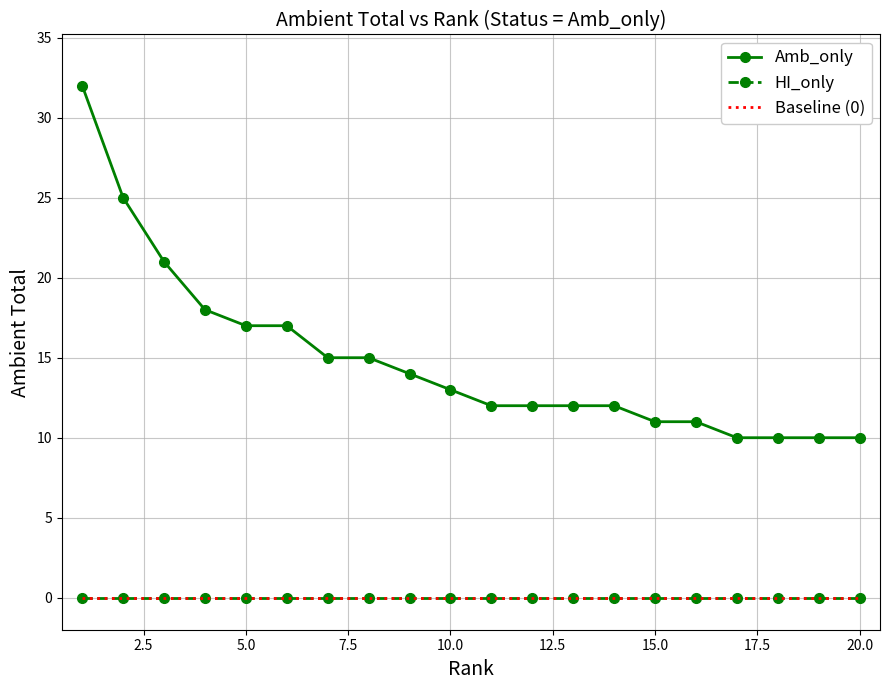

How many lines are shown in the chart?

3